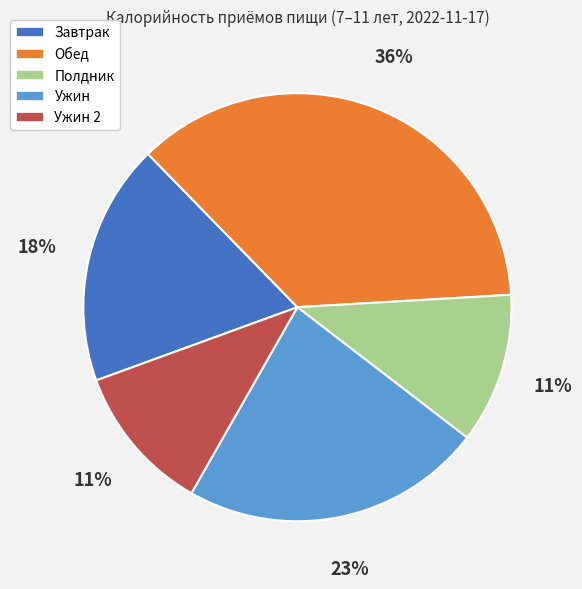

To the nearest percent, what is the difference between the largest and smallest slice percentages?

25%